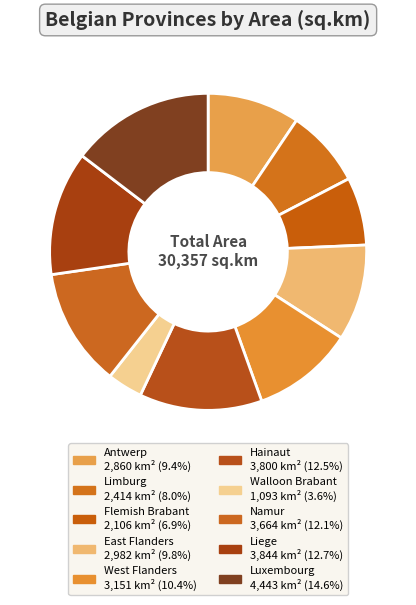

Does any single category account for the majority?

No